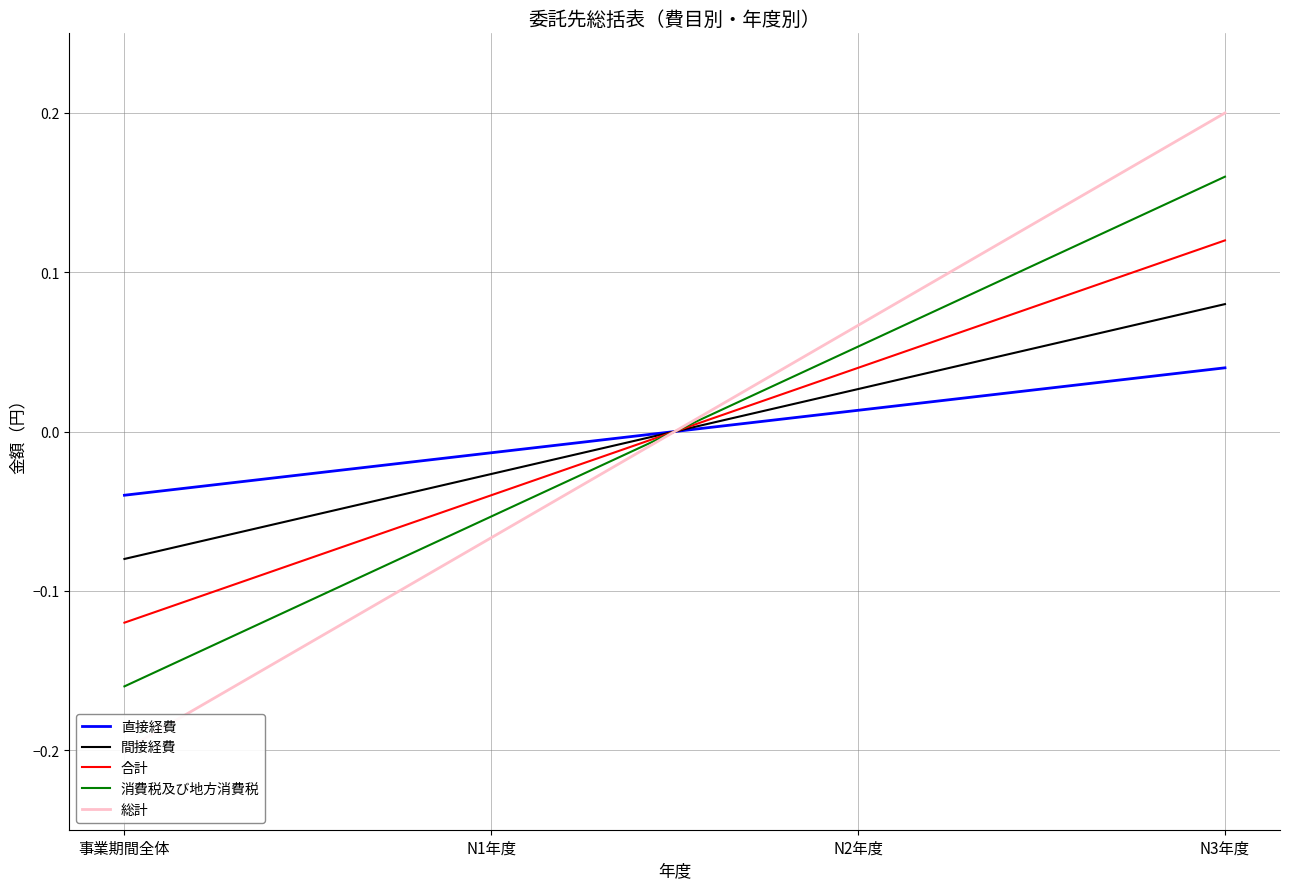

How many data points in 消費税及び地方消費税 are less than 0?

2